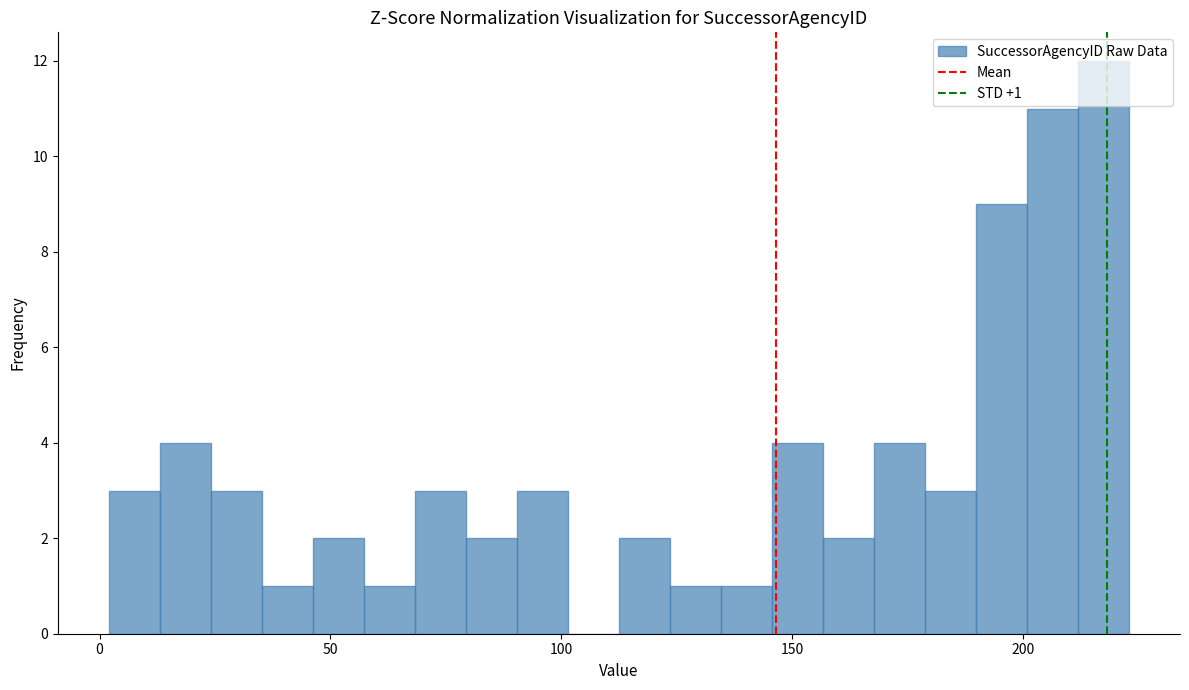

Around what value on the x-axis is the tallest bar? Give the approximate position of its centre, as read against the axis.

215